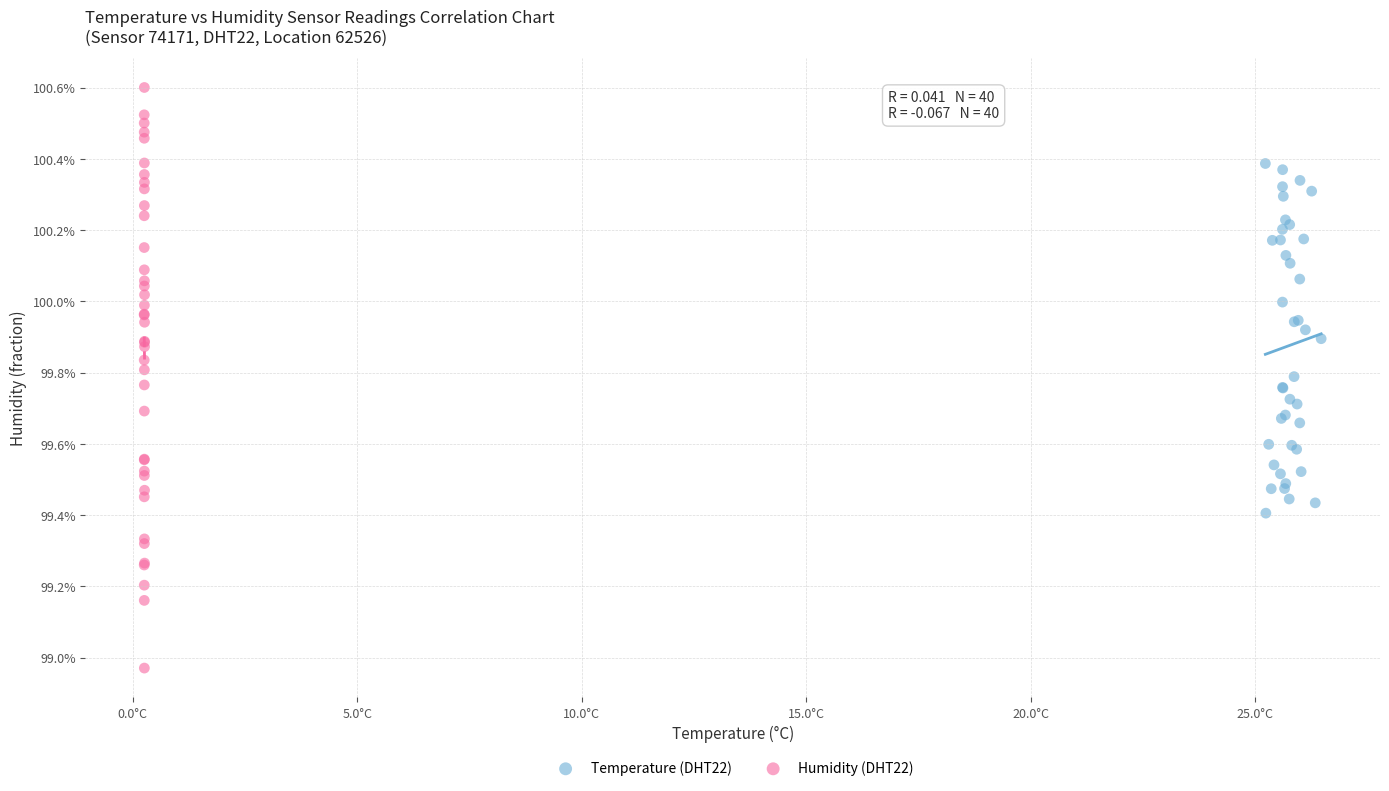

Which series contains the lowest Y value?

Humidity (DHT22)